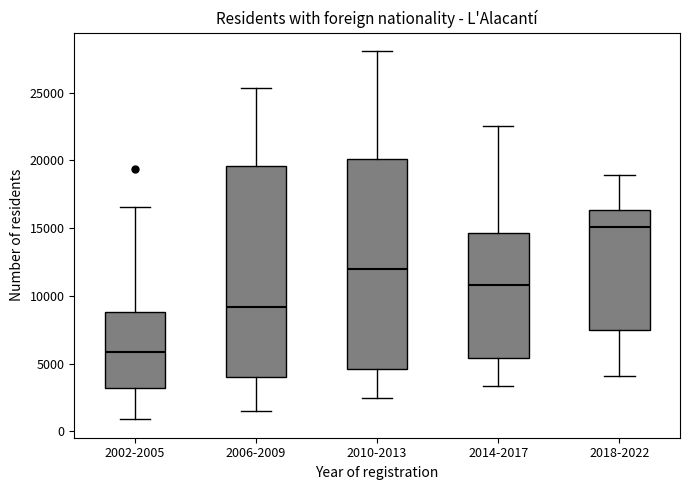

Where is the upper edge of the box for 2018-2022 on the y-axis? The values are not printed on the chart, so give them approximately, as read against the axis.

16500